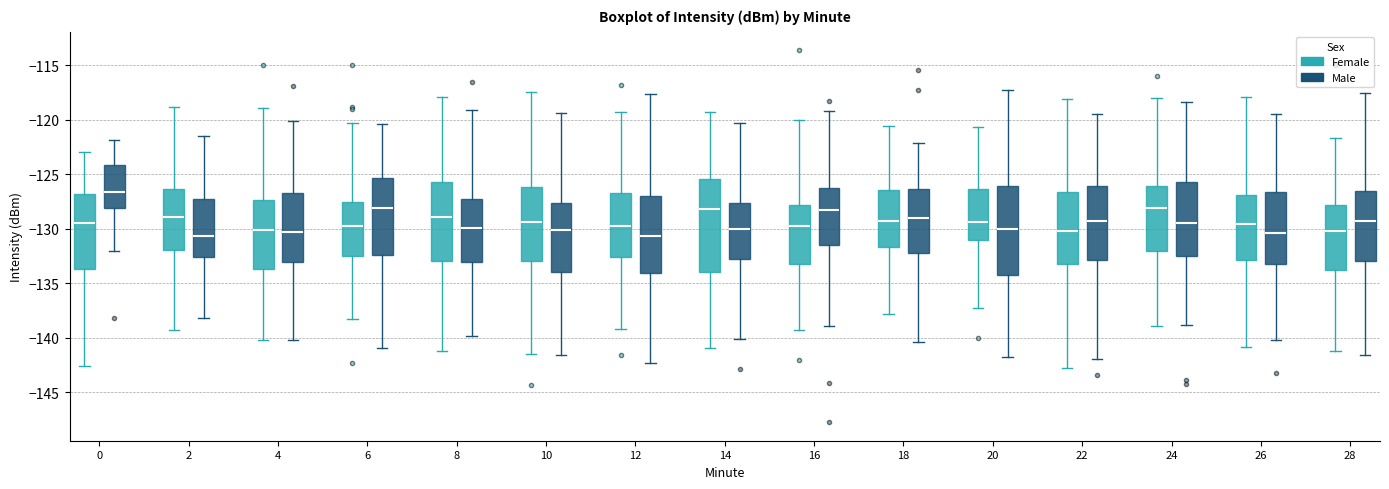

Where is the upper edge of the box for 8 (Female) on the y-axis? The values are not printed on the chart, so give them approximately, as read against the axis.

-125.5